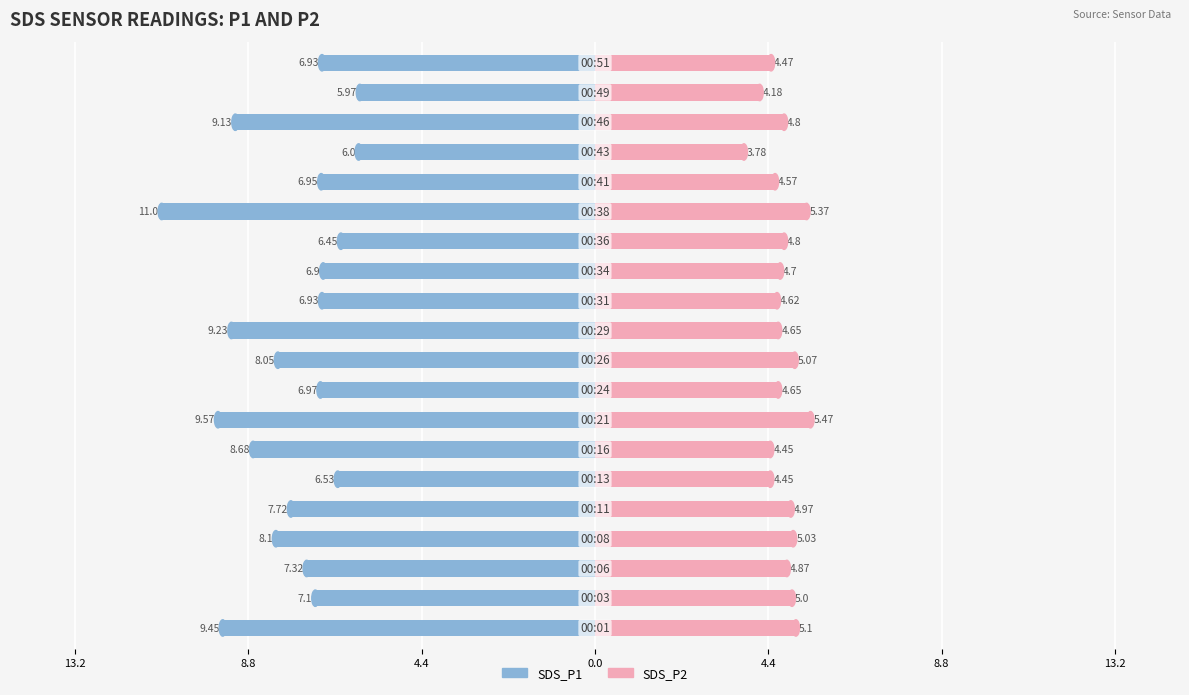

Reading left to right, transcribe all the data shown in this chart.

SDS_P1: -9.4	-7.1	-7.3	-8.1	-7.7	-6.5	-8.7	-9.6	-7.0	-8.1	-9.2	-6.9	-6.9	-6.5	-11.0	-7.0	-6.0	-9.1	-6.0	-6.9
SDS_P2: 5.1	5.0	4.9	5.0	5.0	4.5	4.5	5.5	4.7	5.1	4.7	4.6	4.7	4.8	5.4	4.6	3.8	4.8	4.2	4.5